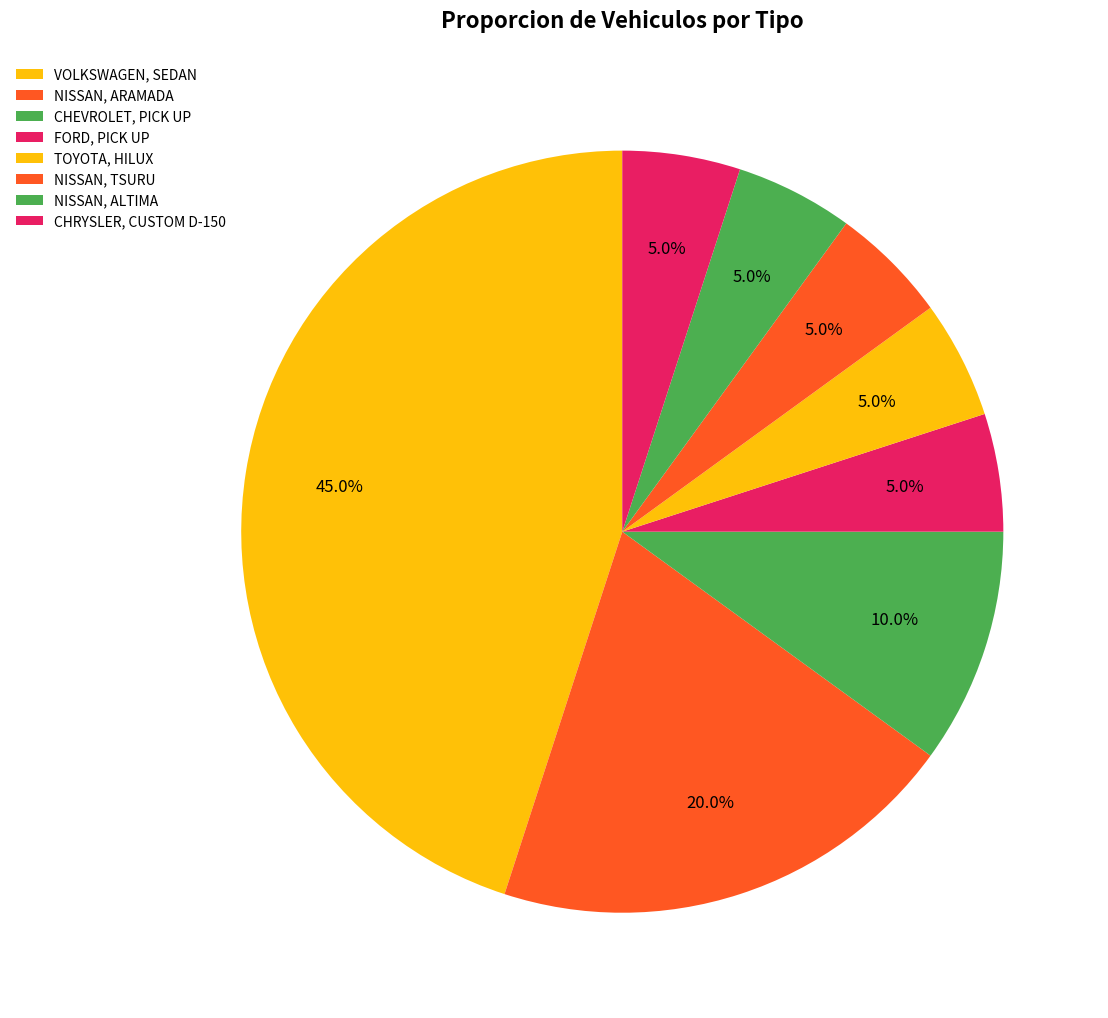

How many slices are in this pie chart?

8